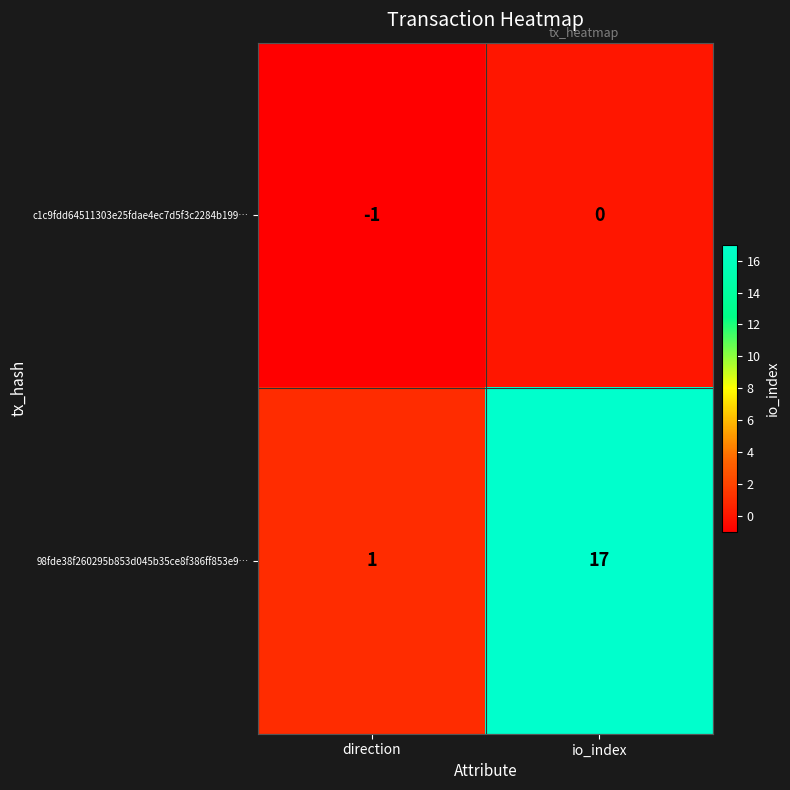

Reading left to right, transcribe all the data shown in this chart.

c1c9fdd64511303e25fdae4ec7d5f3c2284b199…: -1	0
98fde38f260295b853d045b35ce8f386ff853e9…: 1	17